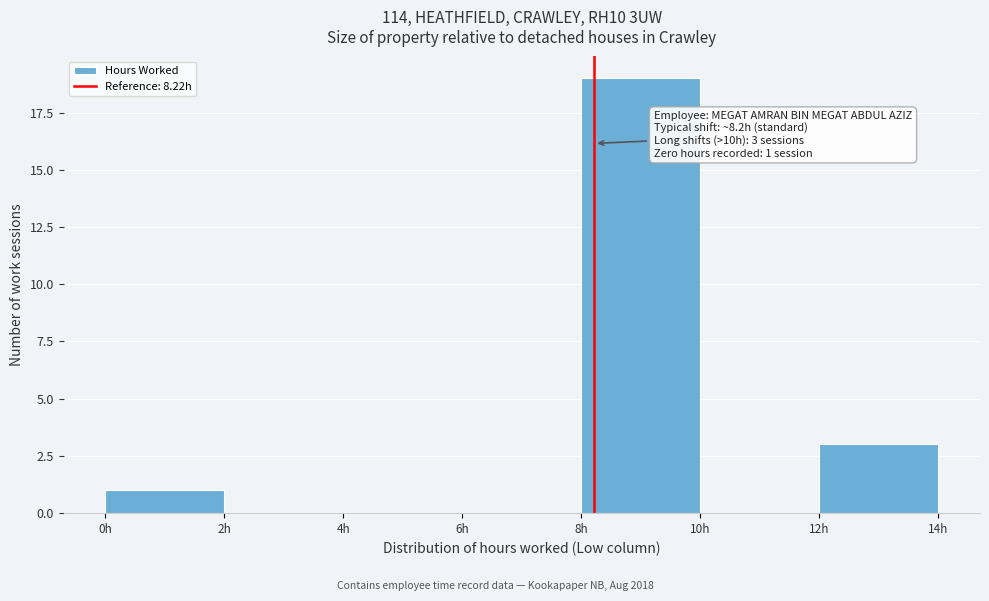

Over which range of the x-axis is the bar tallest?

8 to 10